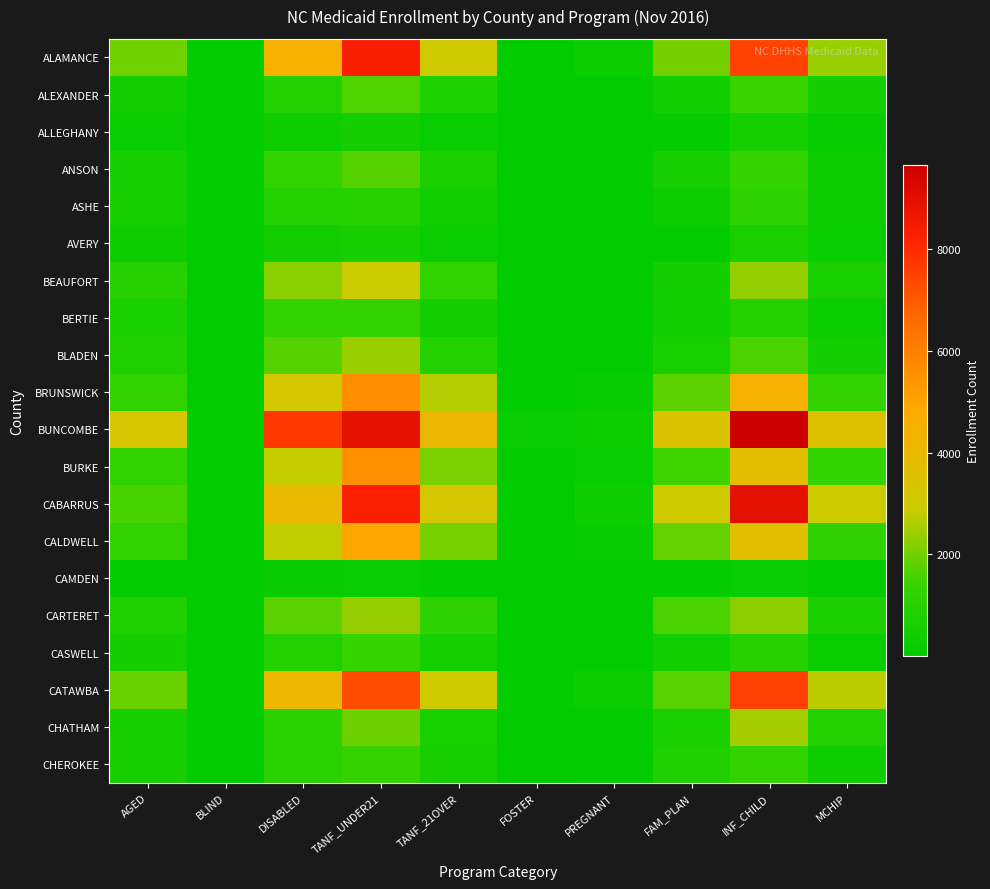

What is the smallest value displayed?

1